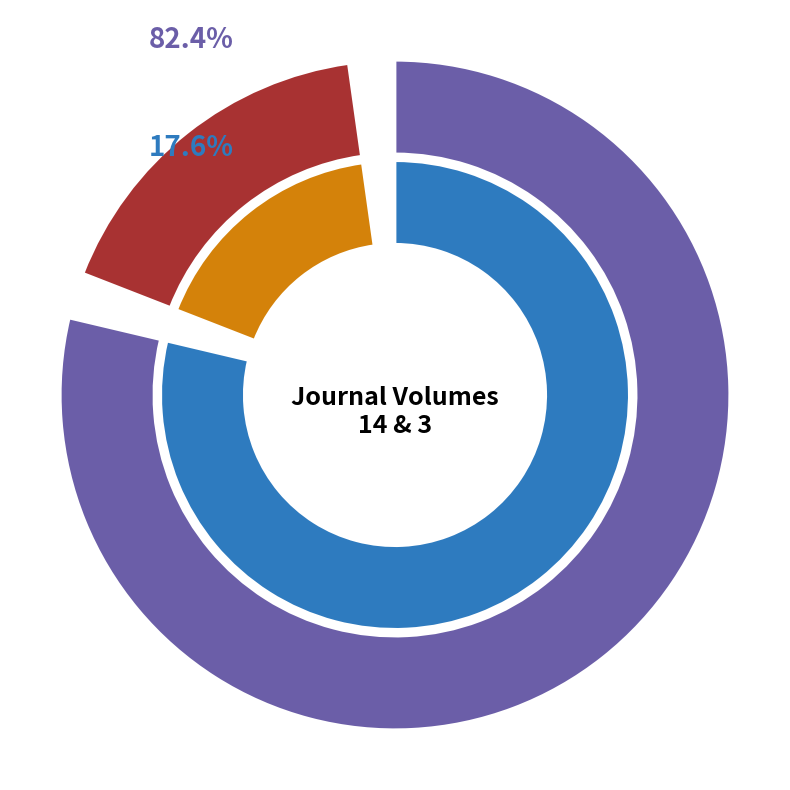

To the nearest percent, what is the combined percentage of Single-cell transcriptomes of the human and Functionally distinct cancer-associated?

100%